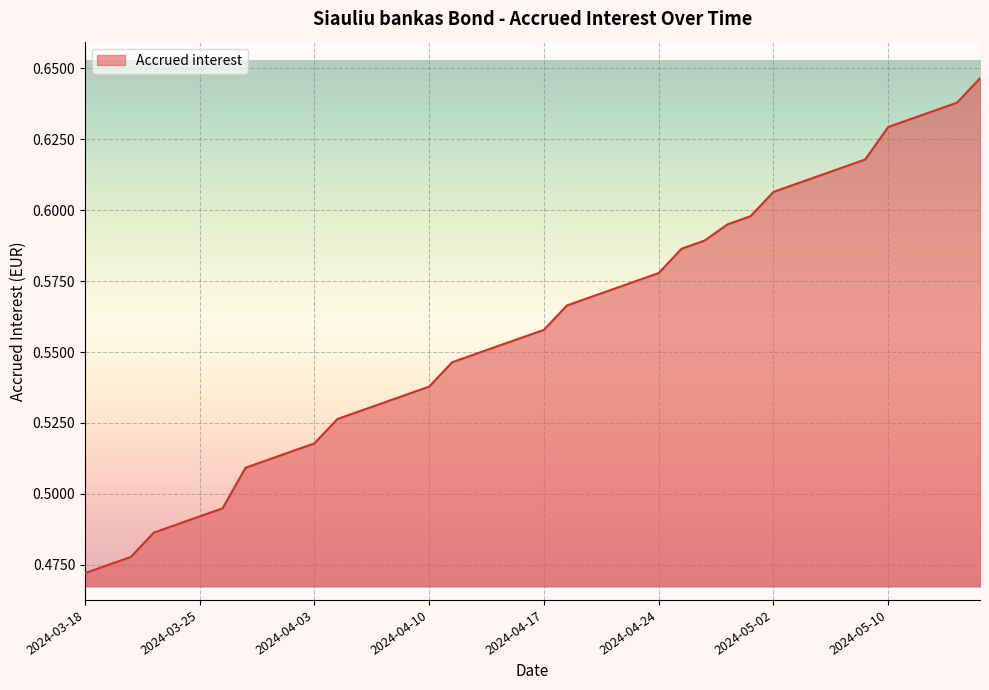

Is it true that the value at 2024-03-25 is 0.9?

False